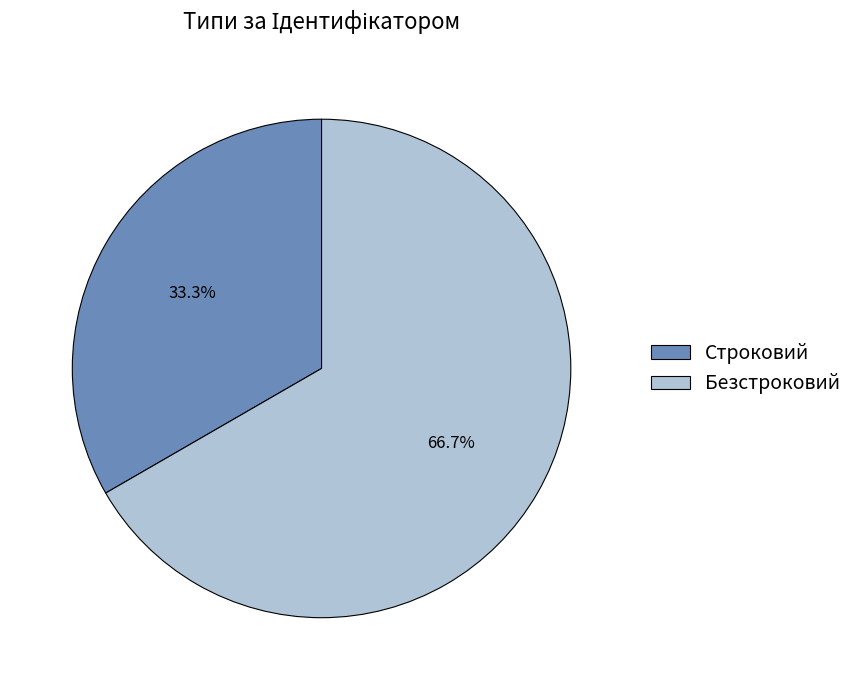

To the nearest percent, what portion does Строковий represent?

33%